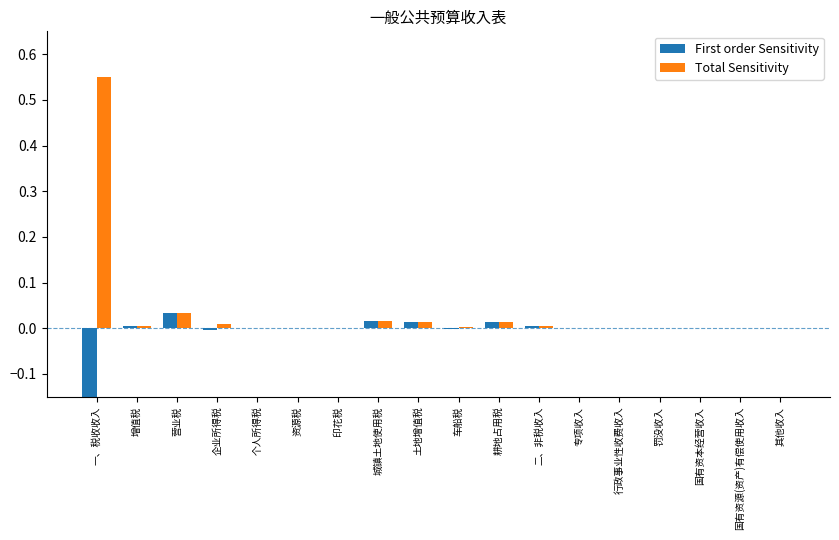

How many series are shown in this chart?

2